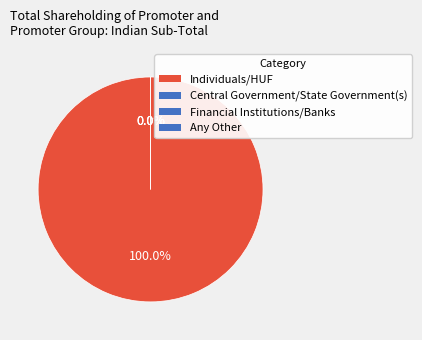

Does Individuals/Hindu undivided Family account for over 50% of the chart?

Yes